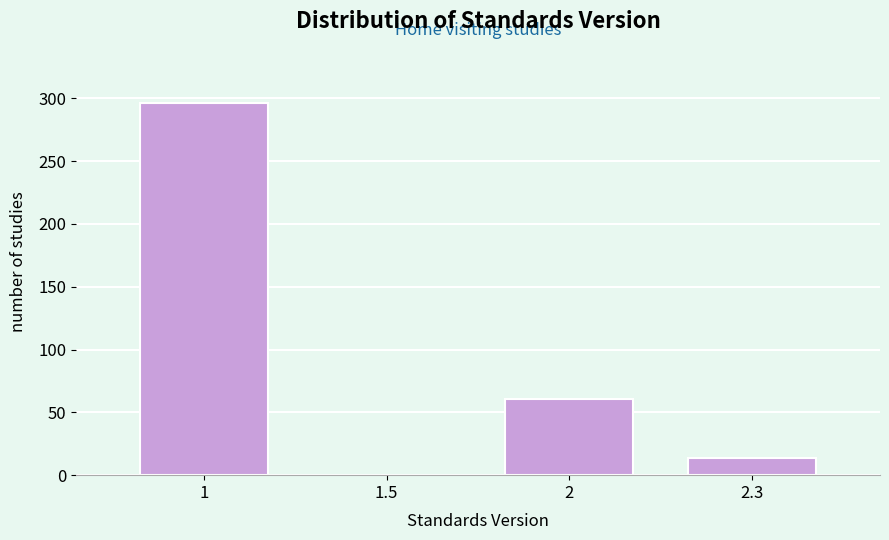

Reading right to left, what are all the values shown in this chart?

2.3=14	2=61	1.5=0	1=296